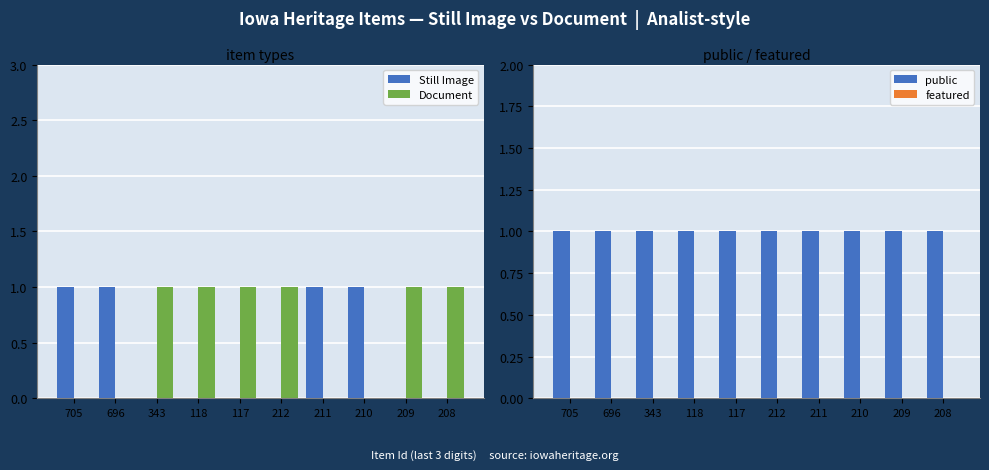

How many groups of bars are there?

10